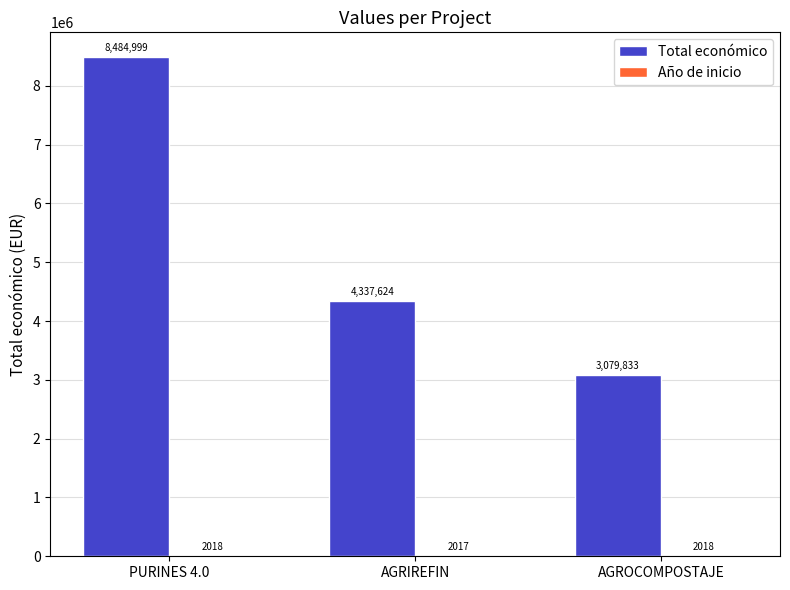

At which category is the sum across all series the highest?

PURINES 4.0